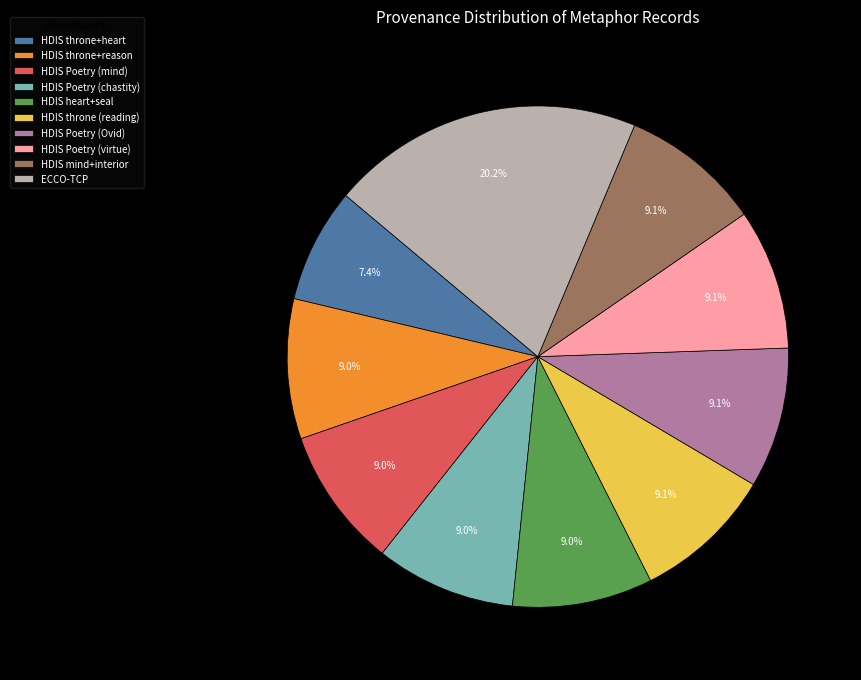

True or false: HDIS Poetry (mind) accounts for 9% of the total.

True